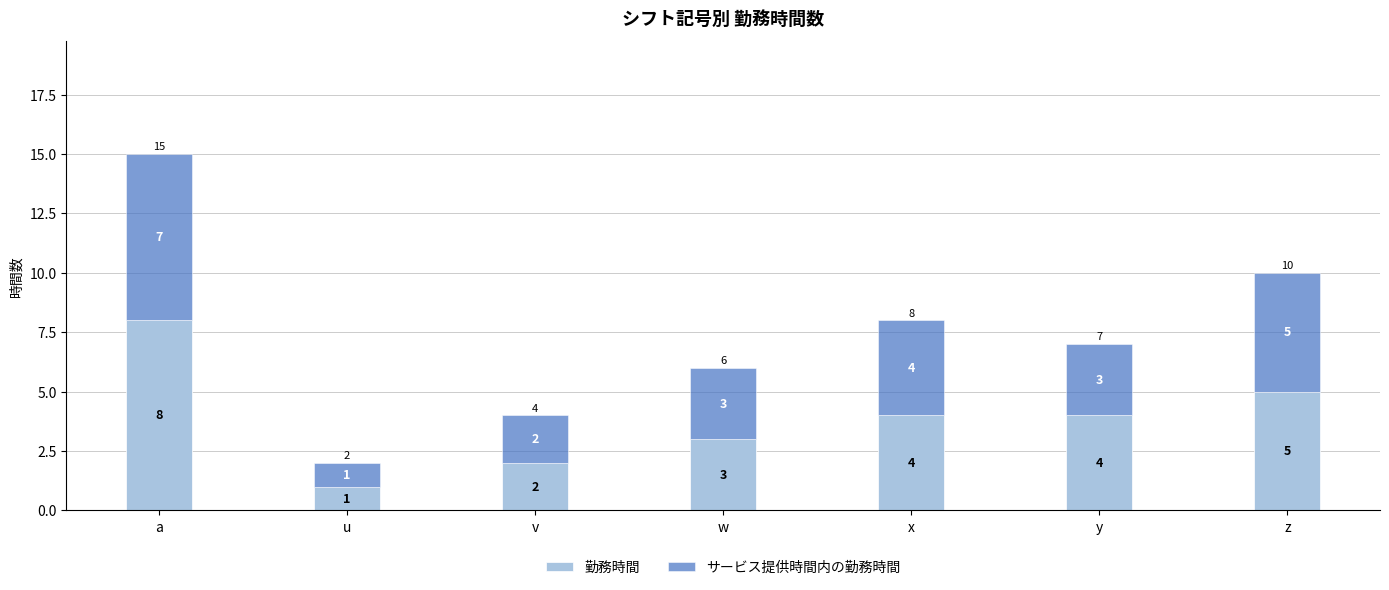

At which label does 勤務時間 reach its minimum?

u